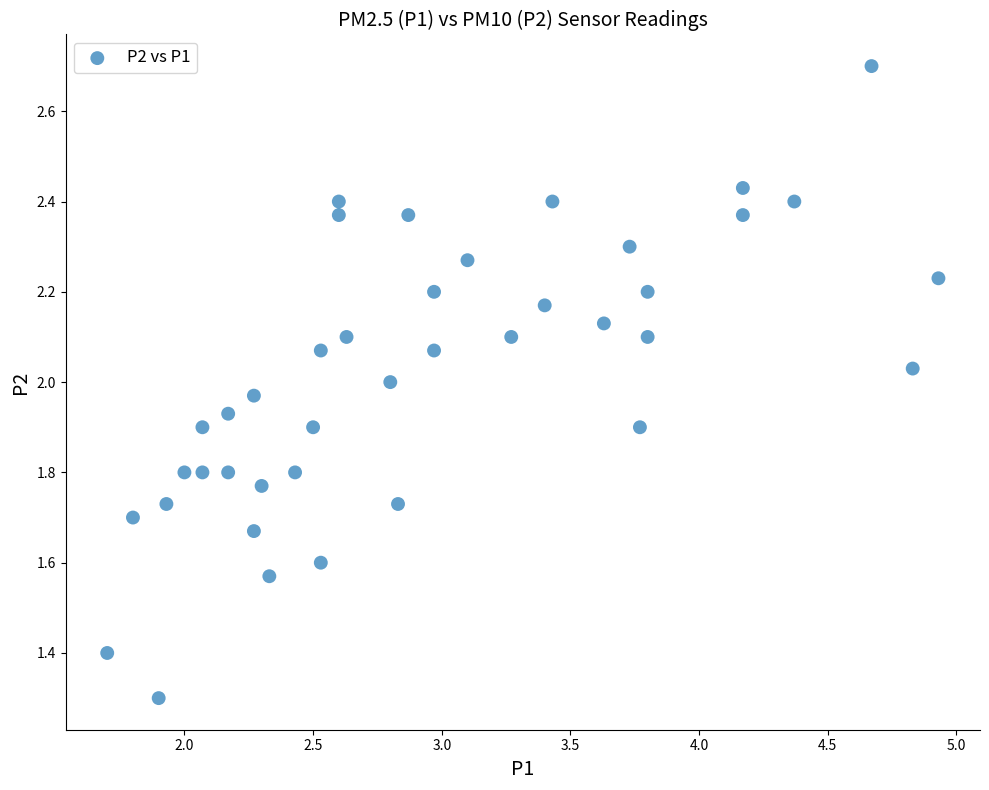

What is the range of Y values (max minus min)?

1.4